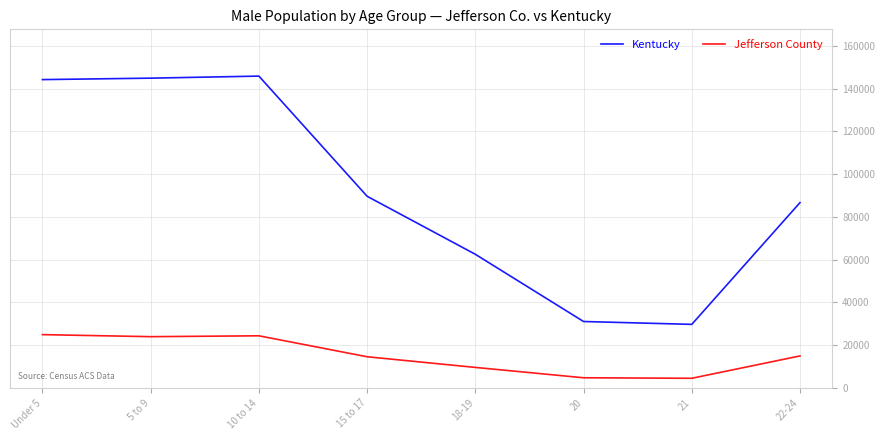

List the series in order of their peak value, lowest first.

Jefferson County, Kentucky